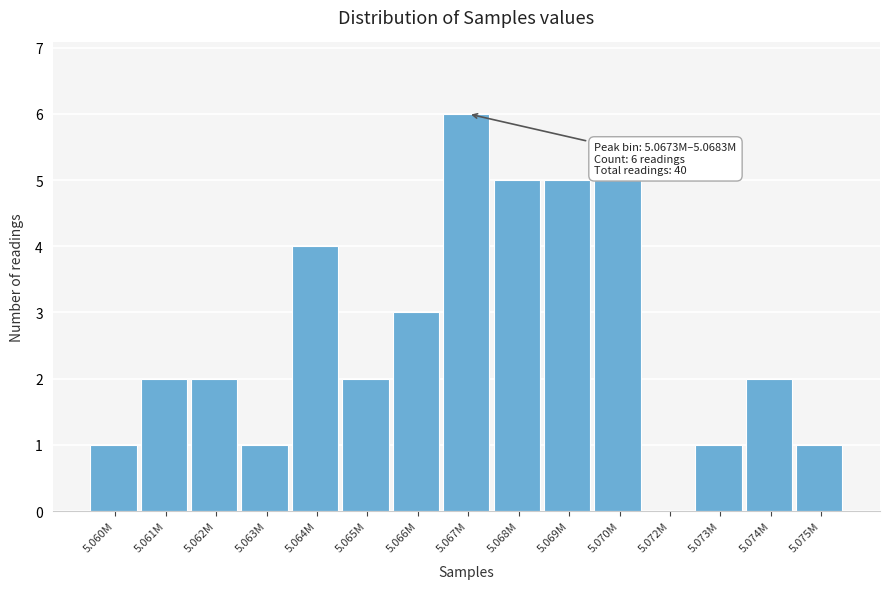

Reading left to right, list all the values displayed in this chart.

5.060M=1	5.061M=2	5.062M=2	5.063M=1	5.064M=4	5.065M=2	5.066M=3	5.067M=6	5.068M=5	5.069M=5	5.070M=5	5.072M=0	5.073M=1	5.074M=2	5.075M=1